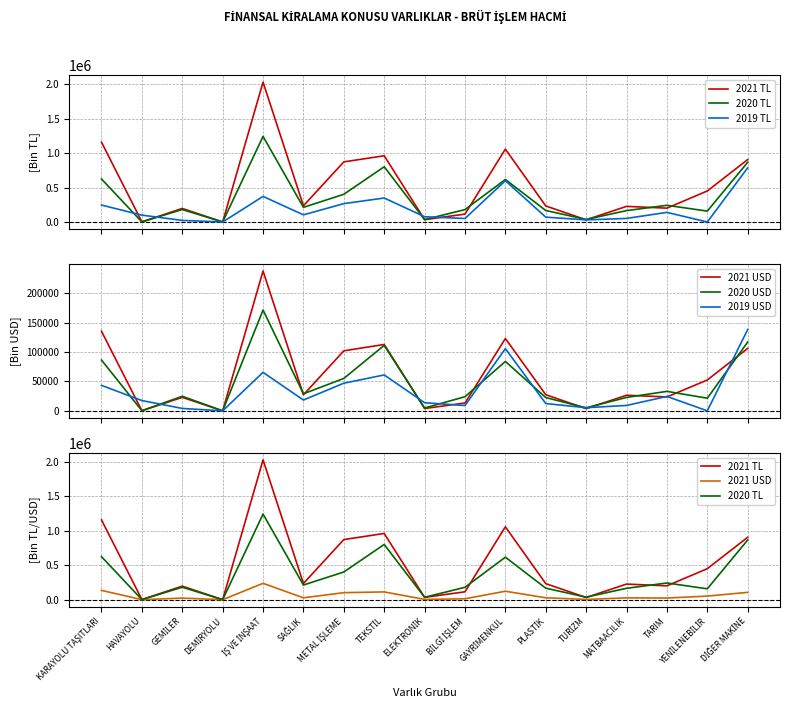

How many data points in 2021 USD are less than 27231?

8